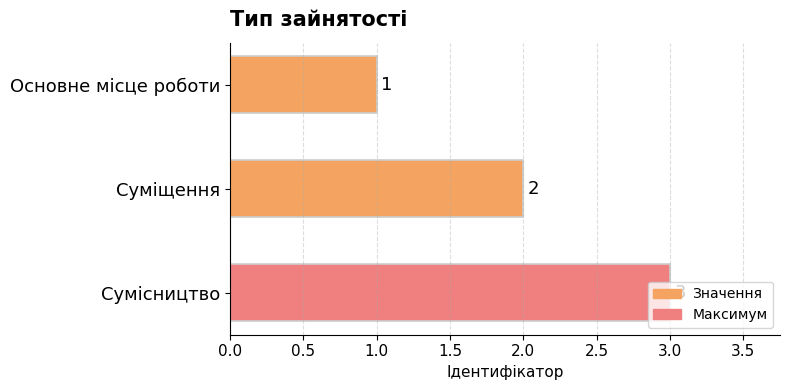

At which label is the value closest to 2?

Суміщення